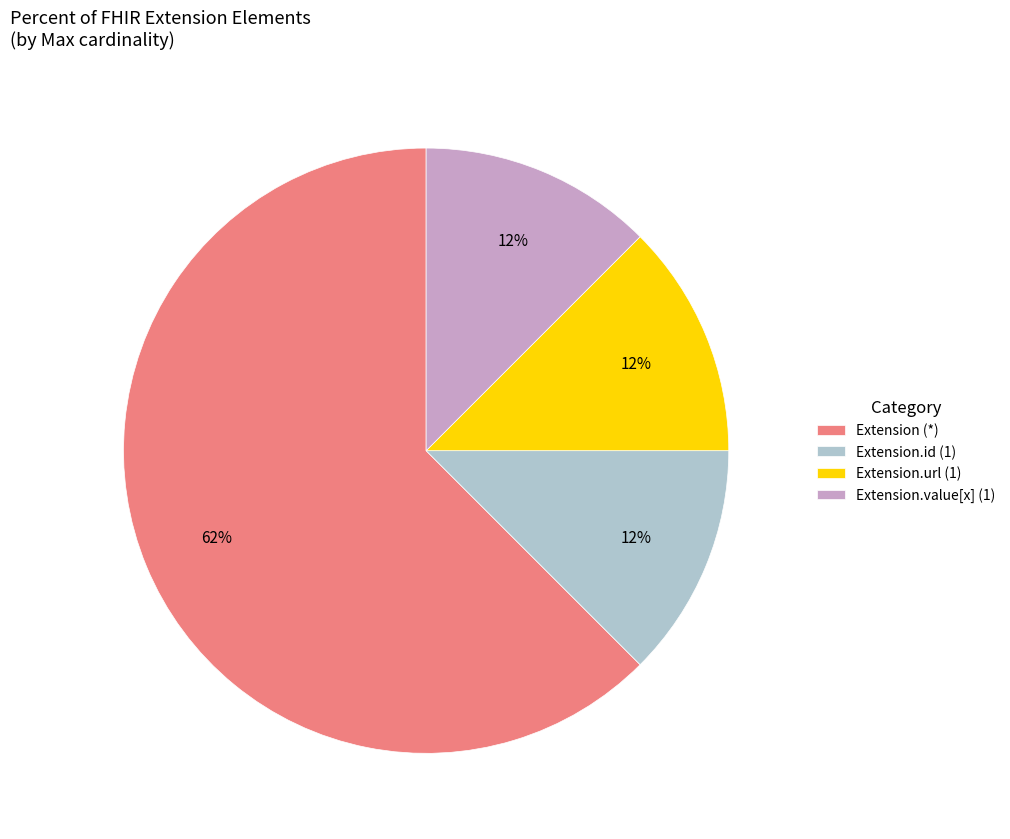

To the nearest percent, what is the average slice percentage?

25%